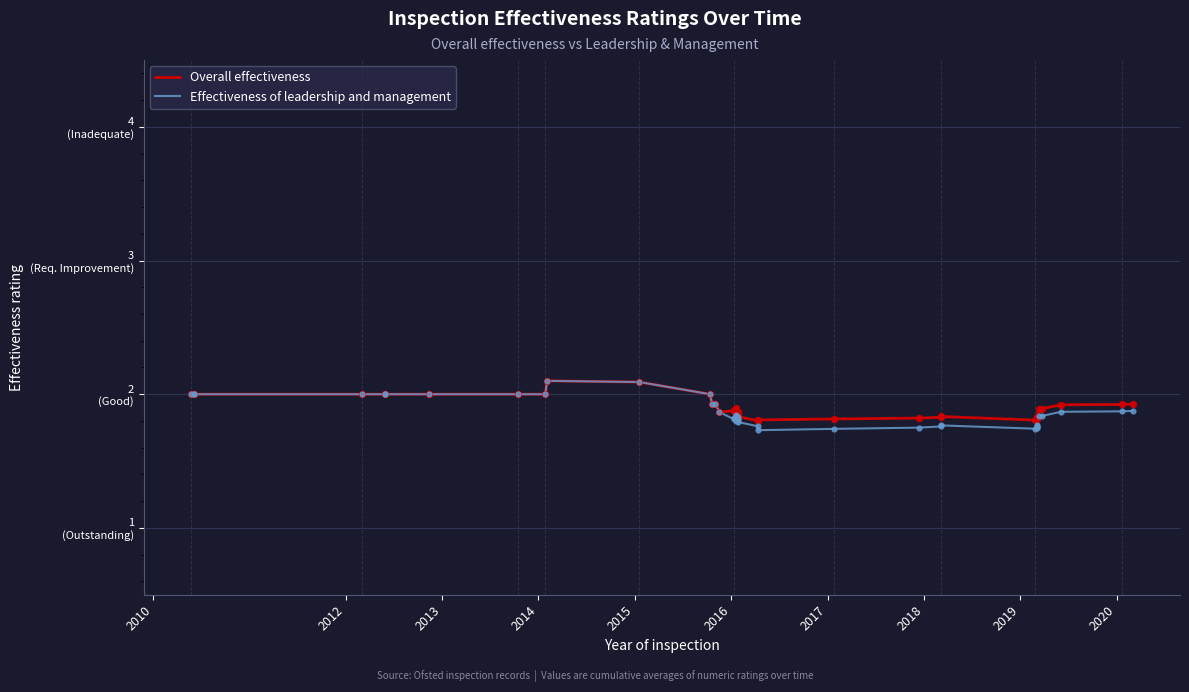

Is the value of Effectiveness of leadership and management at 2018 greater than the value of Overall effectiveness at 32?

Yes